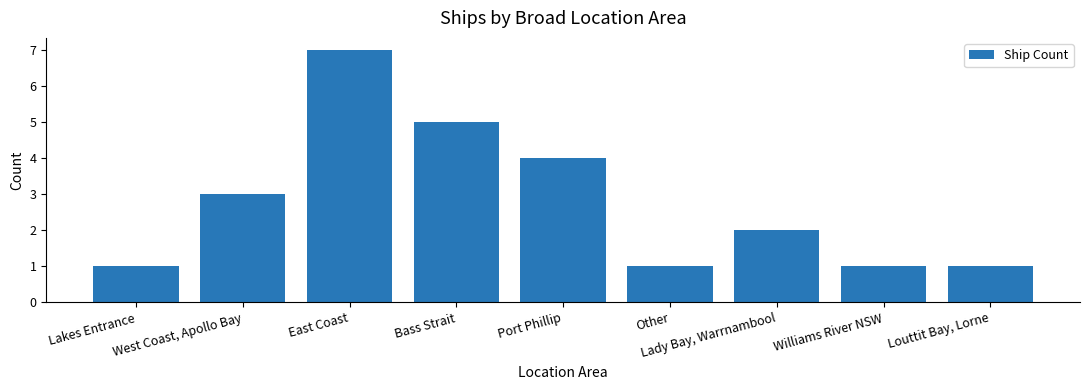

What is the average value?

3